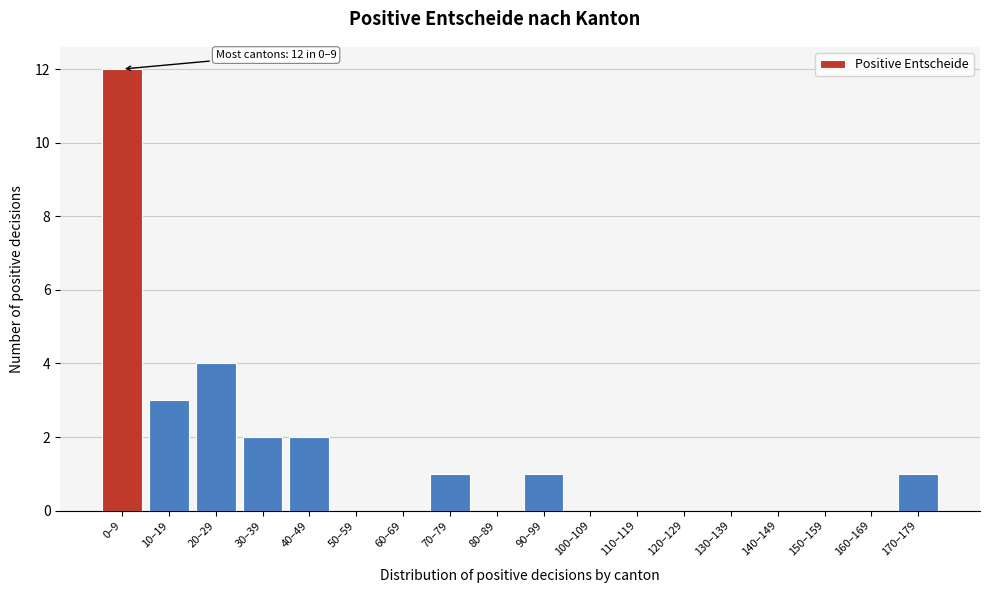

Reading left to right, list all the values displayed in this chart.

0–9=12	10–19=3	20–29=4	30–39=2	40–49=2	50–59=0	60–69=0	70–79=1	80–89=0	90–99=1	100–109=0	110–119=0	120–129=0	130–139=0	140–149=0	150–159=0	160–169=0	170–179=1